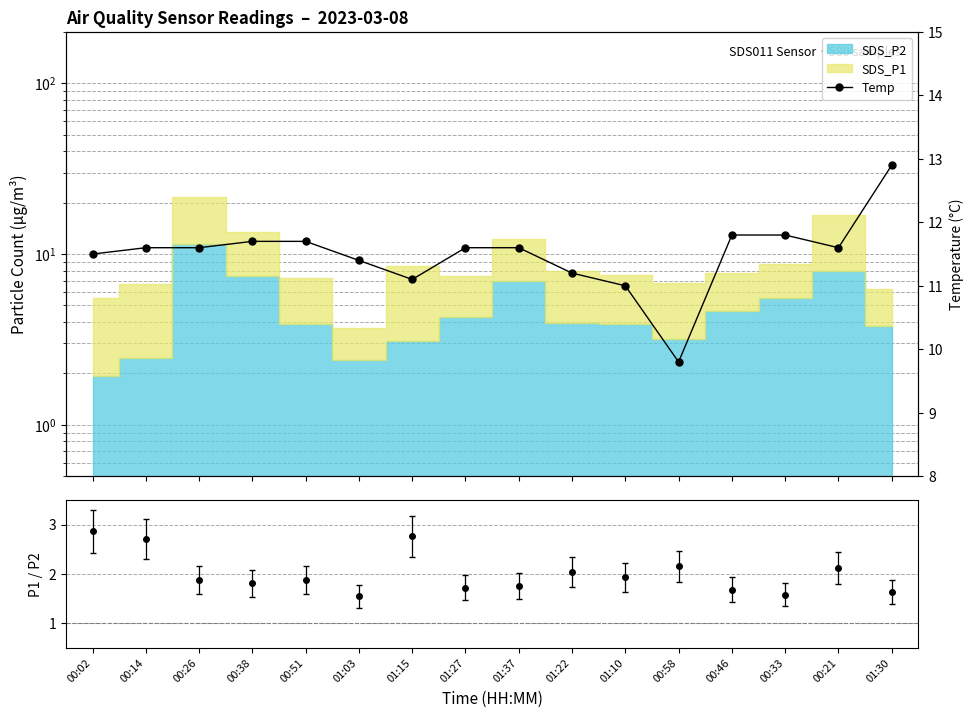

Reading right to left, list all the values displayed in this chart.

01:30=12.9	00:21=11.6	00:33=11.8	00:46=11.8	00:58=9.8	01:10=11.0	01:22=11.2	01:37=11.6	01:27=11.6	01:15=11.1	01:03=11.4	00:51=11.7	00:38=11.7	00:26=11.6	00:14=11.6	00:02=11.5